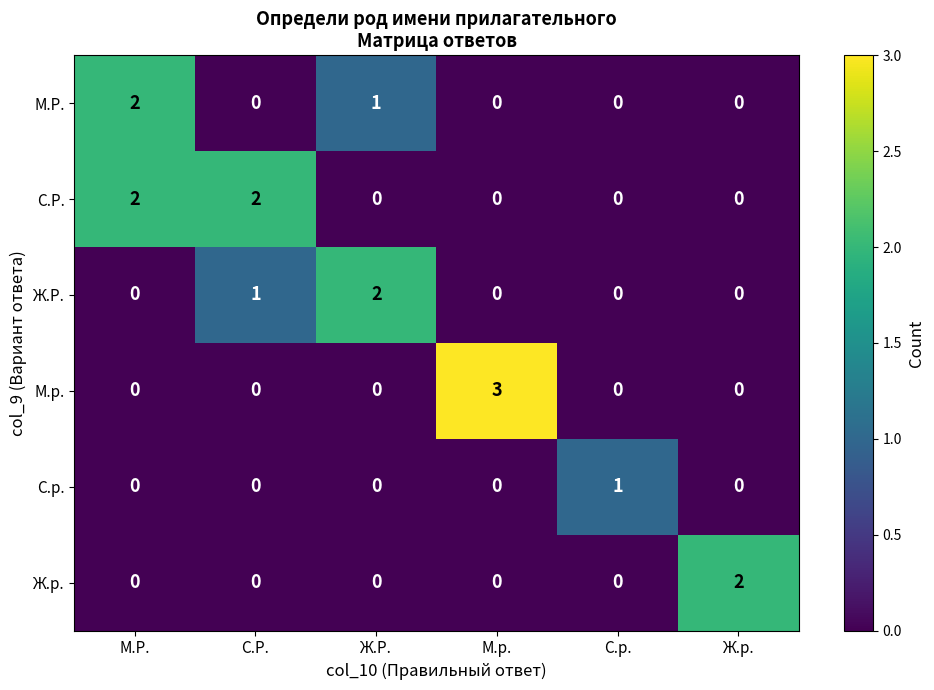

Is the value of М.Р. at Ж.Р. greater than the value of М.р. at Ж.р.?

Yes